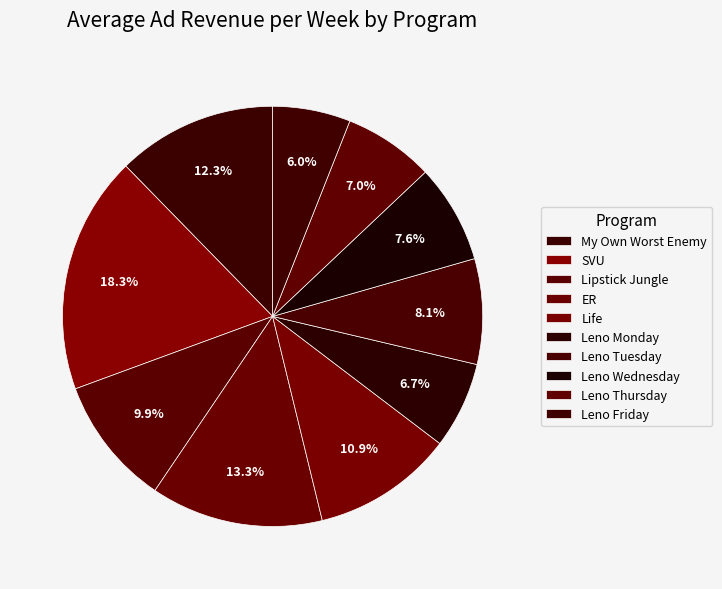

To the nearest percent, what is the difference between the ER and Life slice percentages?

2%